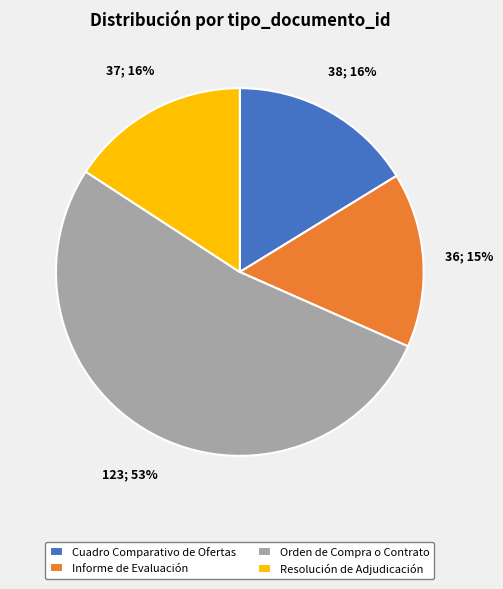

Is there any slice that represents more than half of the pie?

Yes